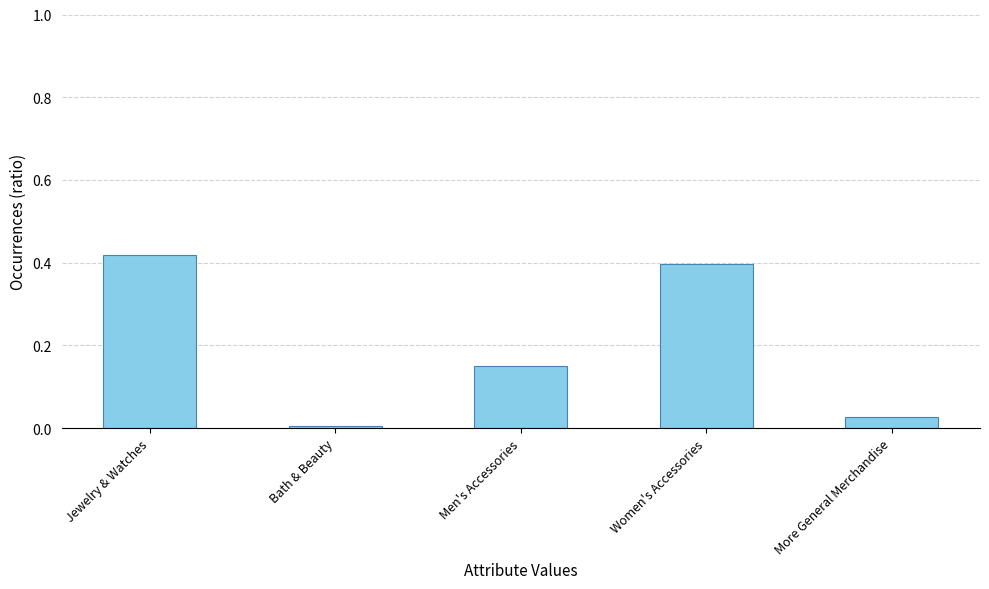

Does the chart contain stacked bars?

No